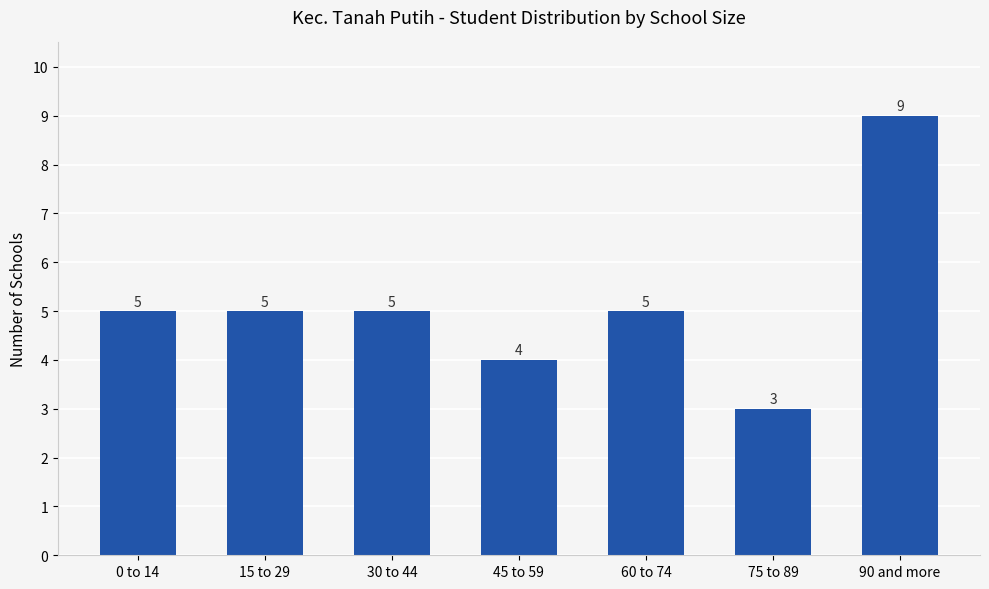

What is the difference between the values at 90 and more and 45 to 59?

5